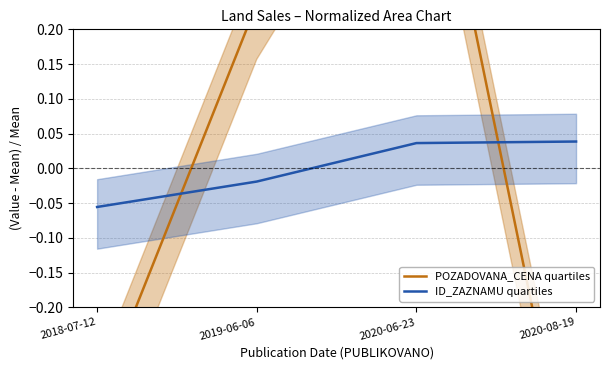

What are all the series names shown in the legend?

POZADOVANA_CENA quartiles, ID_ZAZNAMU quartiles